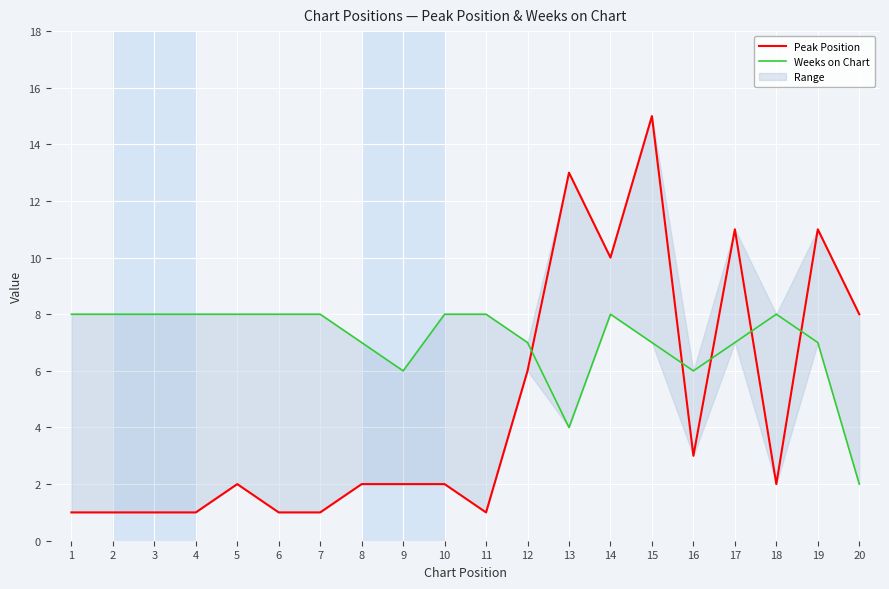

What are all the series names shown in the legend?

Peak Position, Weeks on Chart